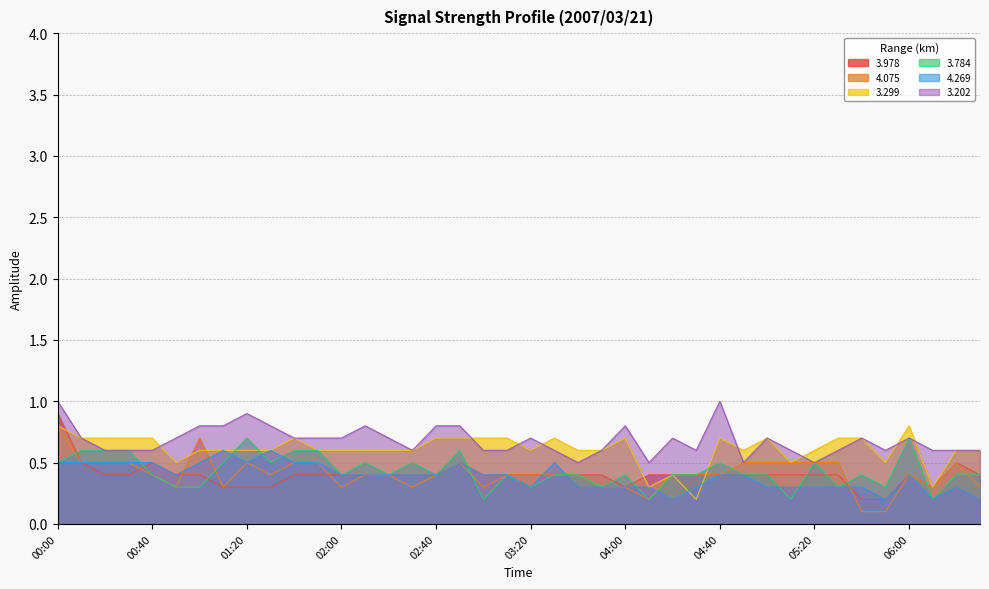

How many distinct data groups are displayed?

6